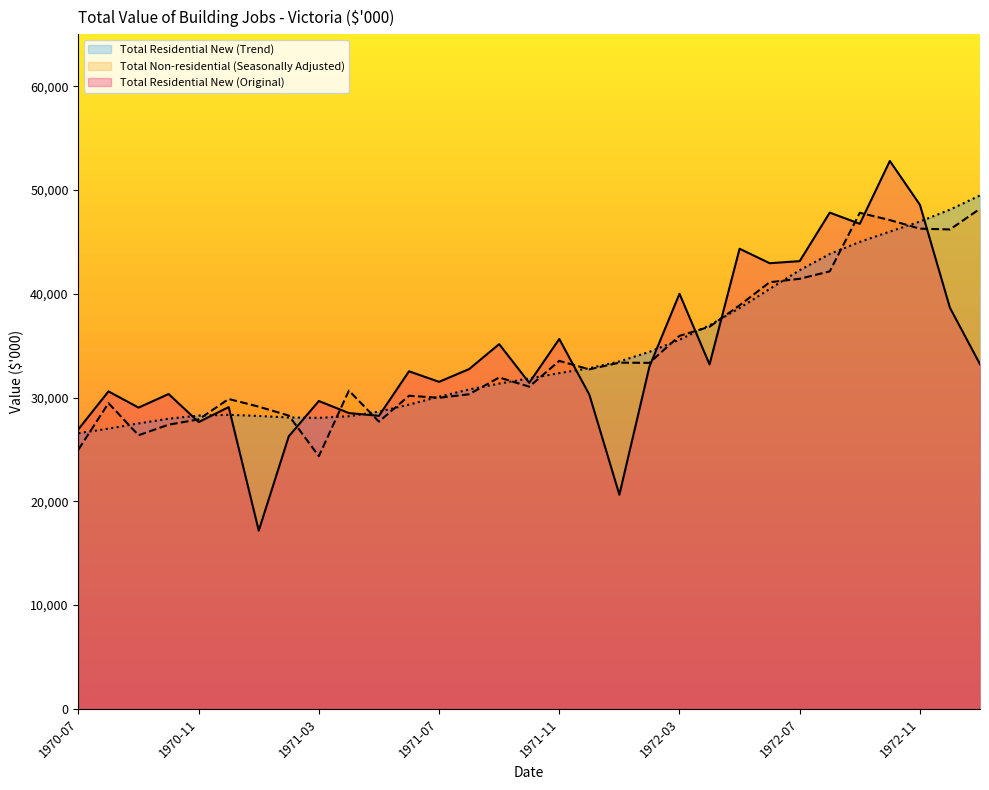

How many lines are shown in the chart?

3